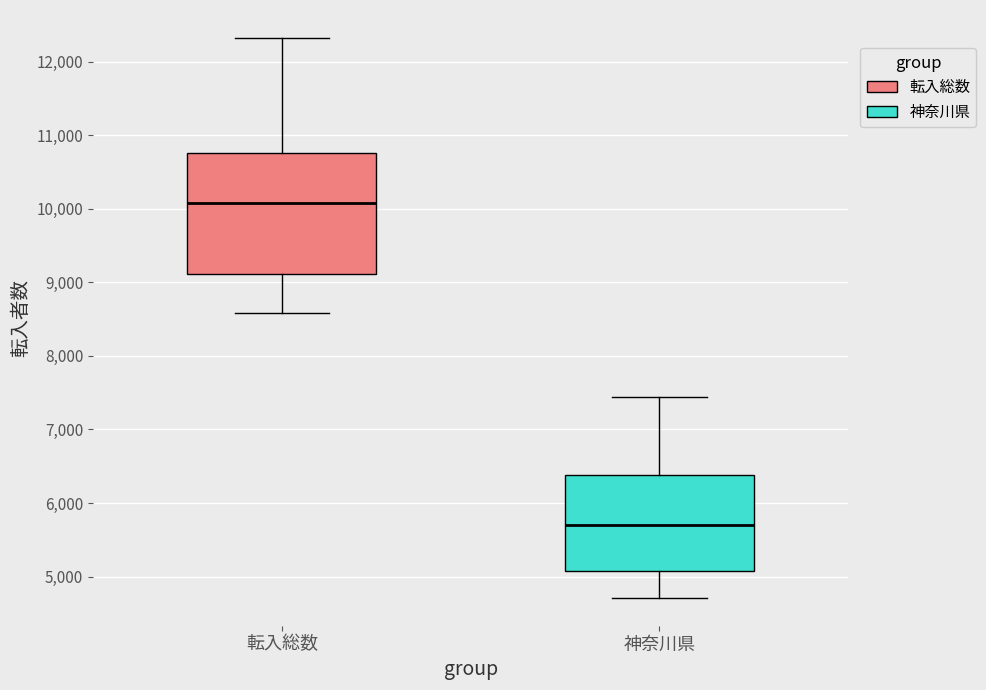

Which box has the highest median line?

転入総数